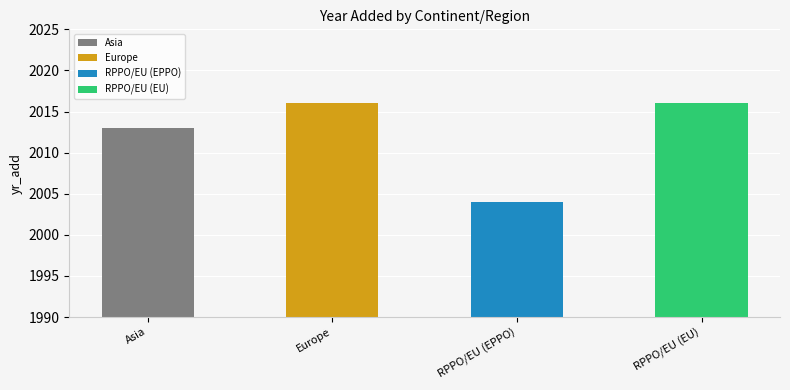

What is the label of the 1st bar from the right?

RPPO/EU (EU)